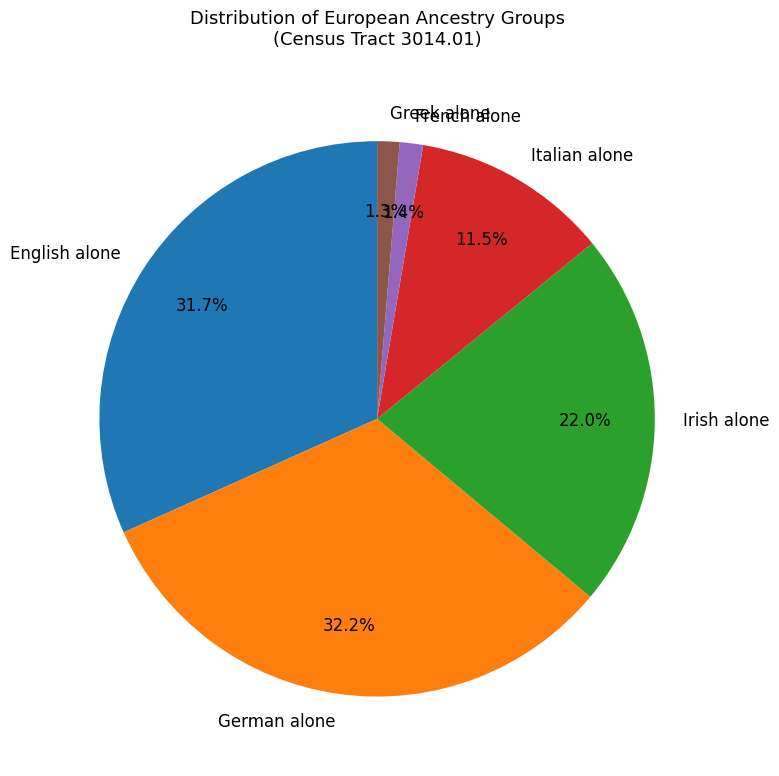

What percentage do Italian alone and German alone together represent?

43.7%